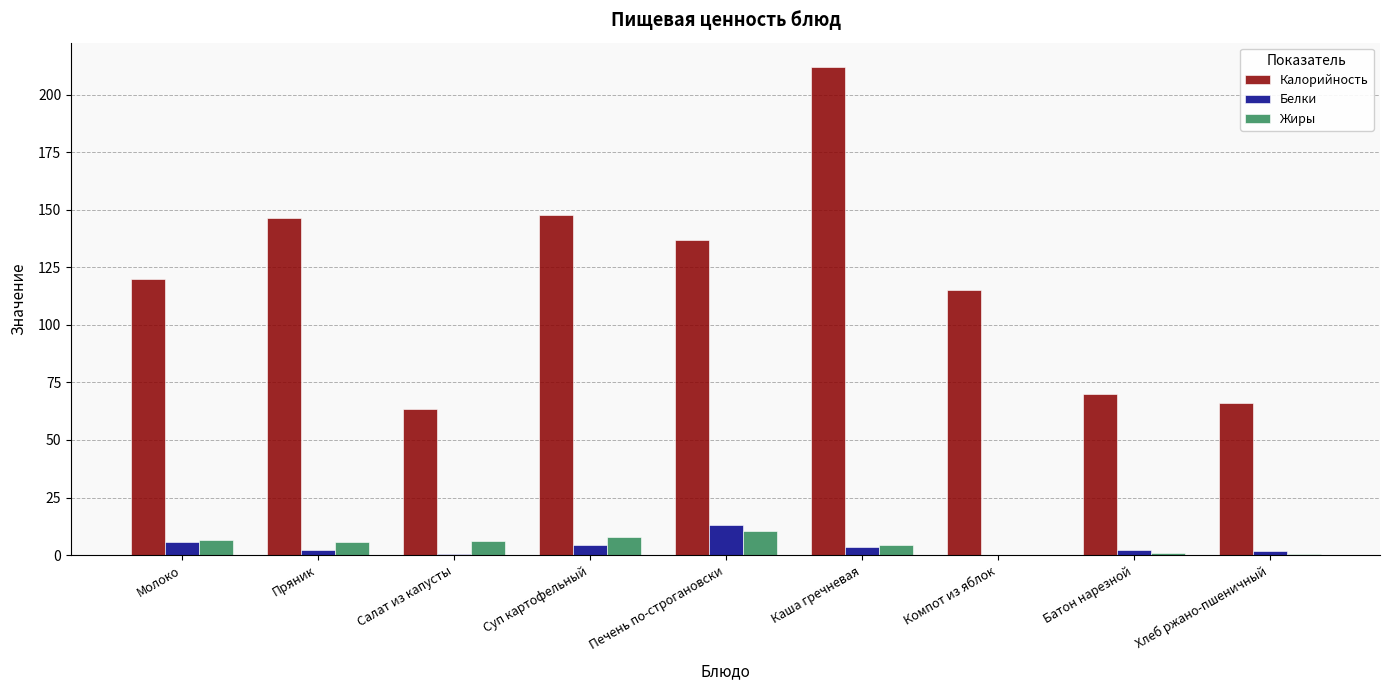

What is the sum of the Калорийность values at Печень по-строгановски and Суп картофельный?

284.6